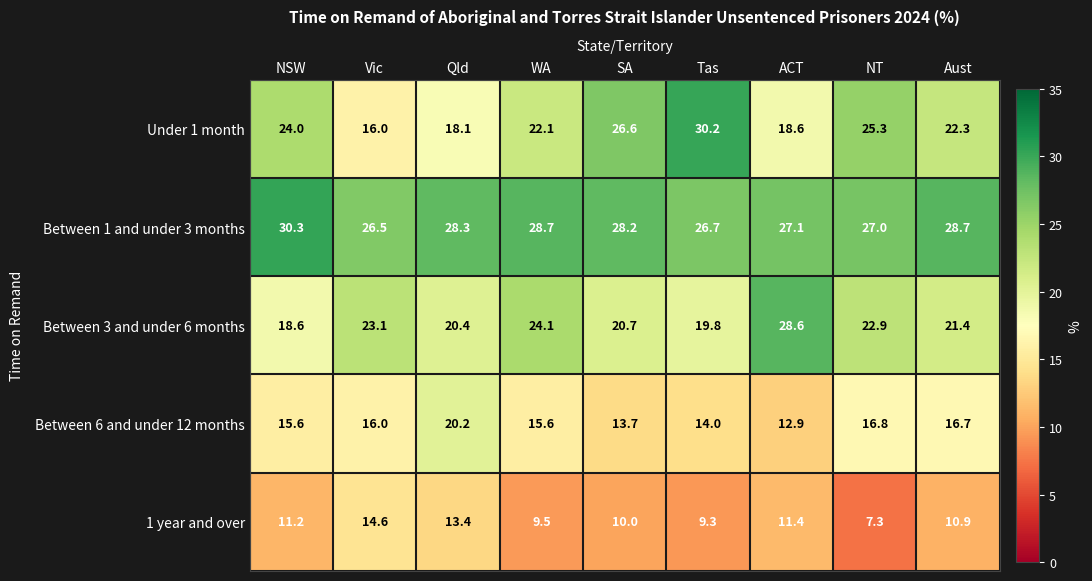

Which series has the largest total across all categories?

Between 1 and under 3 months